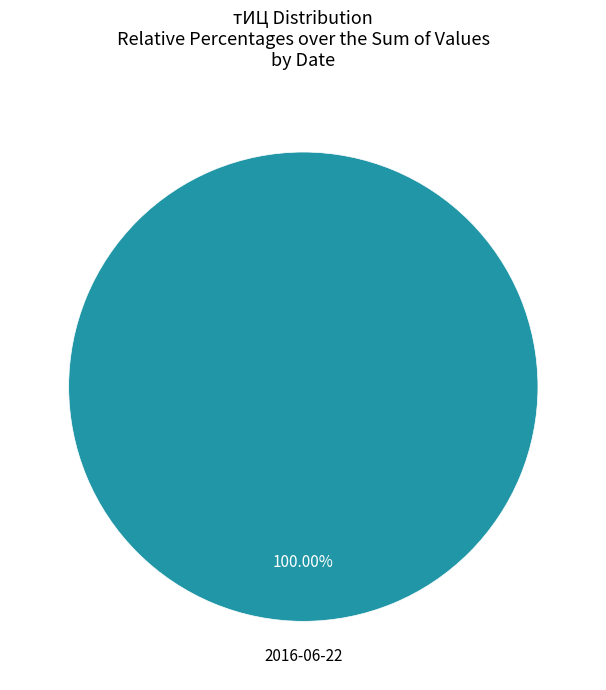

Is there any slice that represents more than half of the pie?

Yes